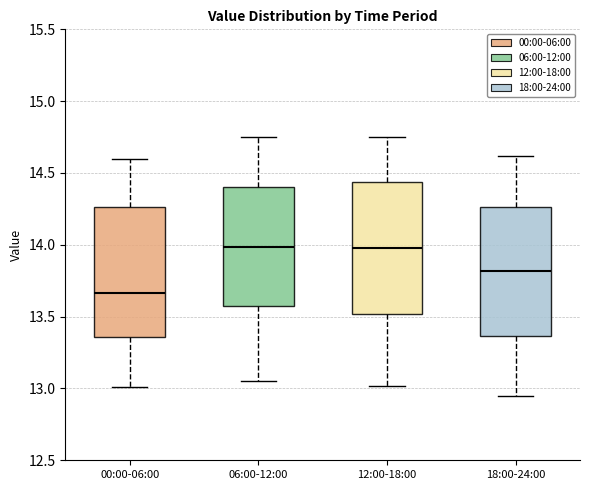

Reading left to right, transcribe this box plot: for each box, give where its median line is, the range the box spans, and where its two whiskers end, as read against the y-axis. The values are not printed on the chart, so give them approximately, as read against the axis.

00:00-06:00: median 13.65, box 13.35 to 14.25, whiskers 13.00 to 14.60
06:00-12:00: median 14.00, box 13.55 to 14.40, whiskers 13.05 to 14.75
12:00-18:00: median 14.00, box 13.50 to 14.45, whiskers 13.00 to 14.75
18:00-24:00: median 13.80, box 13.35 to 14.25, whiskers 12.95 to 14.60